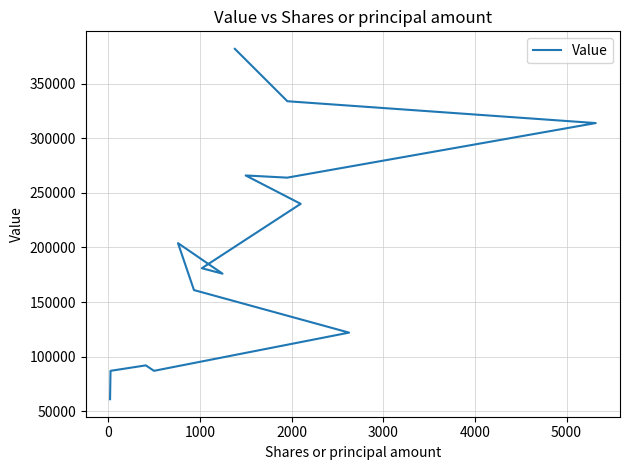

How many lines are shown in the chart?

1